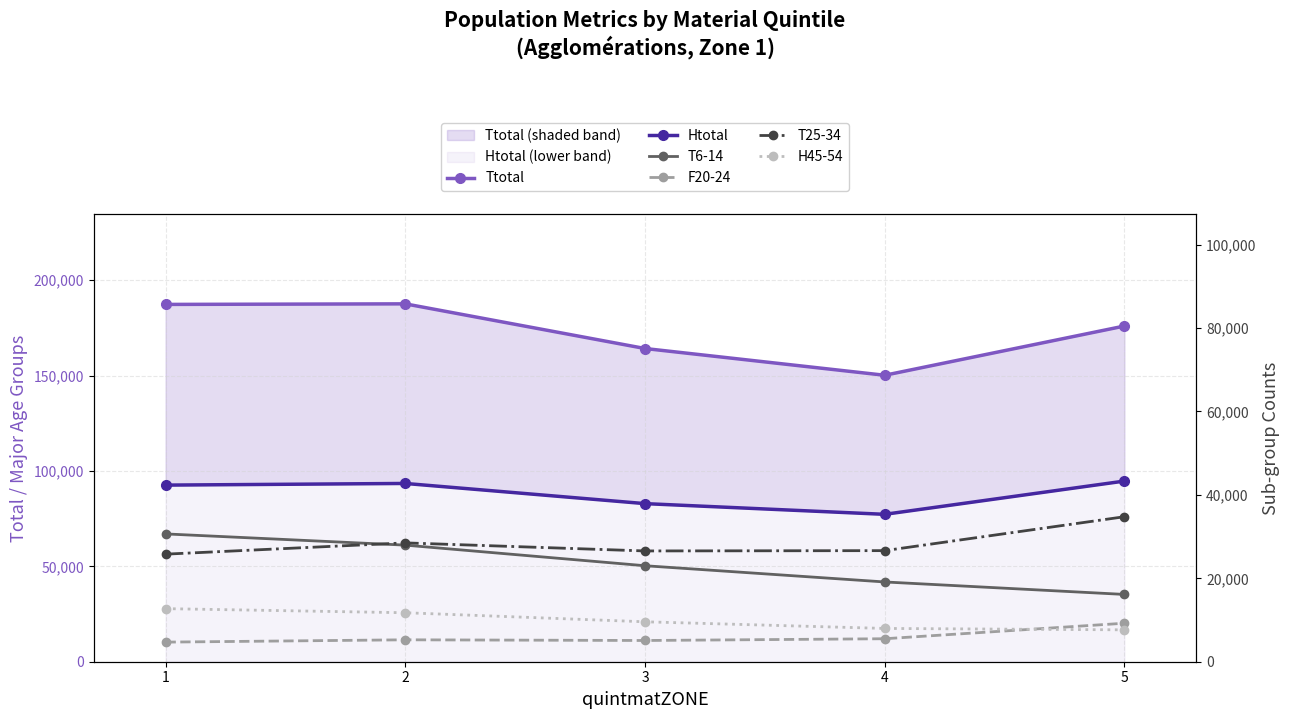

What is the value of the Ttotal point at the 2nd from the left?

187610